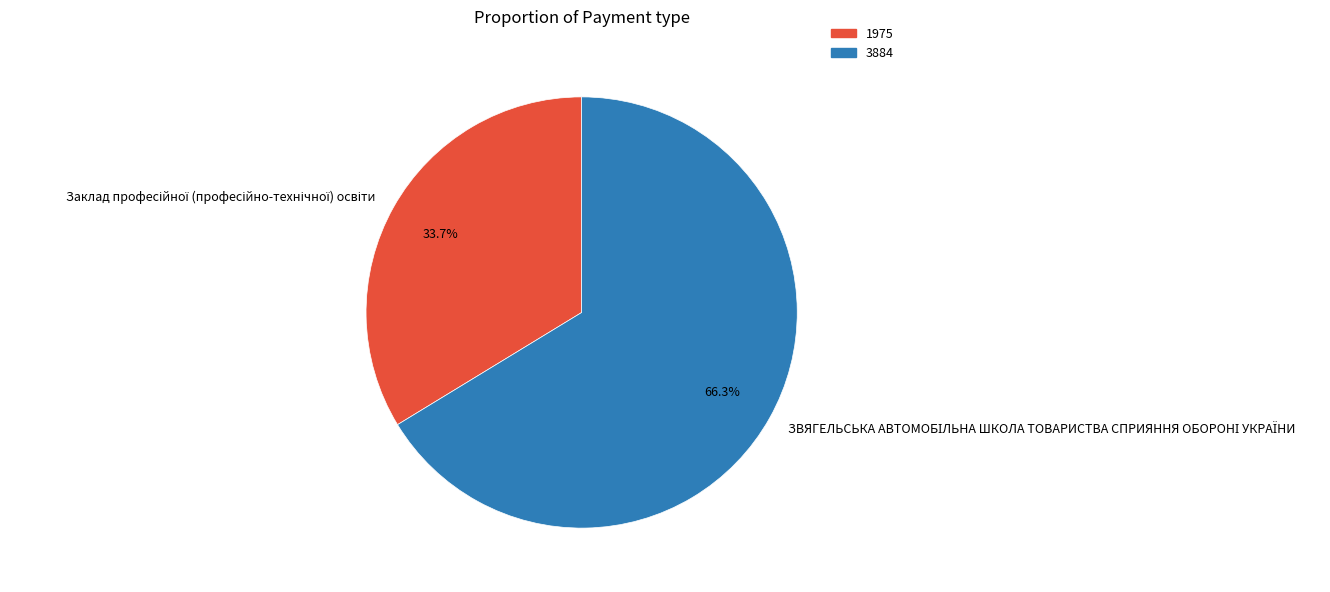

Is there a majority slice in this chart?

Yes